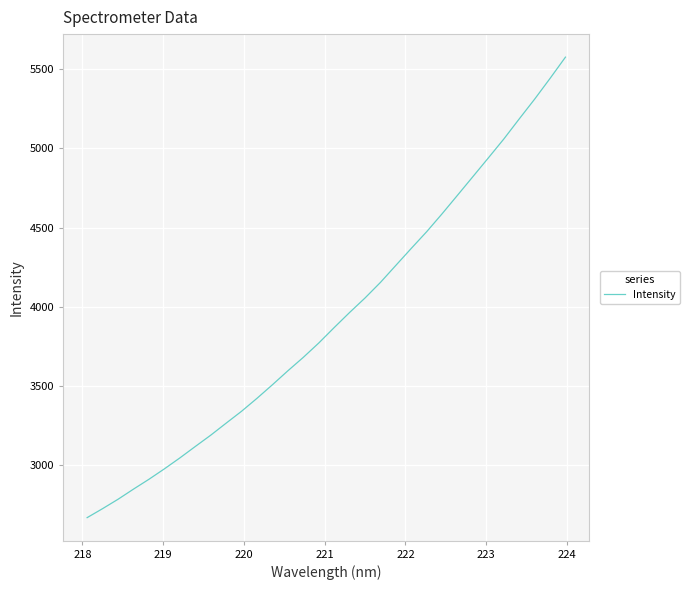

What is the greatest value displayed?

5576.7